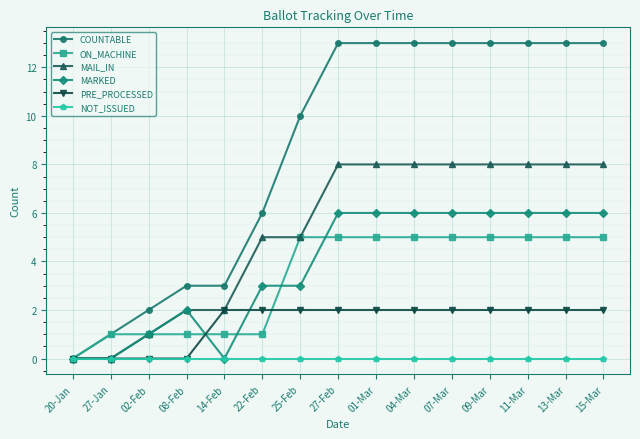

Reading left to right, transcribe all the data shown in this chart.

COUNTABLE: 20-Jan=0	27-Jan=1	02-Feb=2	08-Feb=3	14-Feb=3	22-Feb=6	25-Feb=10	27-Feb=13	01-Mar=13	04-Mar=13	07-Mar=13	09-Mar=13	11-Mar=13	13-Mar=13	15-Mar=13
ON_MACHINE: 20-Jan=0	27-Jan=1	02-Feb=1	08-Feb=1	14-Feb=1	22-Feb=1	25-Feb=5	27-Feb=5	01-Mar=5	04-Mar=5	07-Mar=5	09-Mar=5	11-Mar=5	13-Mar=5	15-Mar=5
MAIL_IN: 20-Jan=0	27-Jan=0	02-Feb=1	08-Feb=2	14-Feb=2	22-Feb=5	25-Feb=5	27-Feb=8	01-Mar=8	04-Mar=8	07-Mar=8	09-Mar=8	11-Mar=8	13-Mar=8	15-Mar=8
MARKED: 20-Jan=0	27-Jan=0	02-Feb=1	08-Feb=2	14-Feb=0	22-Feb=3	25-Feb=3	27-Feb=6	01-Mar=6	04-Mar=6	07-Mar=6	09-Mar=6	11-Mar=6	13-Mar=6	15-Mar=6
PRE_PROCESSED: 20-Jan=0	27-Jan=0	02-Feb=0	08-Feb=0	14-Feb=2	22-Feb=2	25-Feb=2	27-Feb=2	01-Mar=2	04-Mar=2	07-Mar=2	09-Mar=2	11-Mar=2	13-Mar=2	15-Mar=2
NOT_ISSUED: 20-Jan=0	27-Jan=0	02-Feb=0	08-Feb=0	14-Feb=0	22-Feb=0	25-Feb=0	27-Feb=0	01-Mar=0	04-Mar=0	07-Mar=0	09-Mar=0	11-Mar=0	13-Mar=0	15-Mar=0